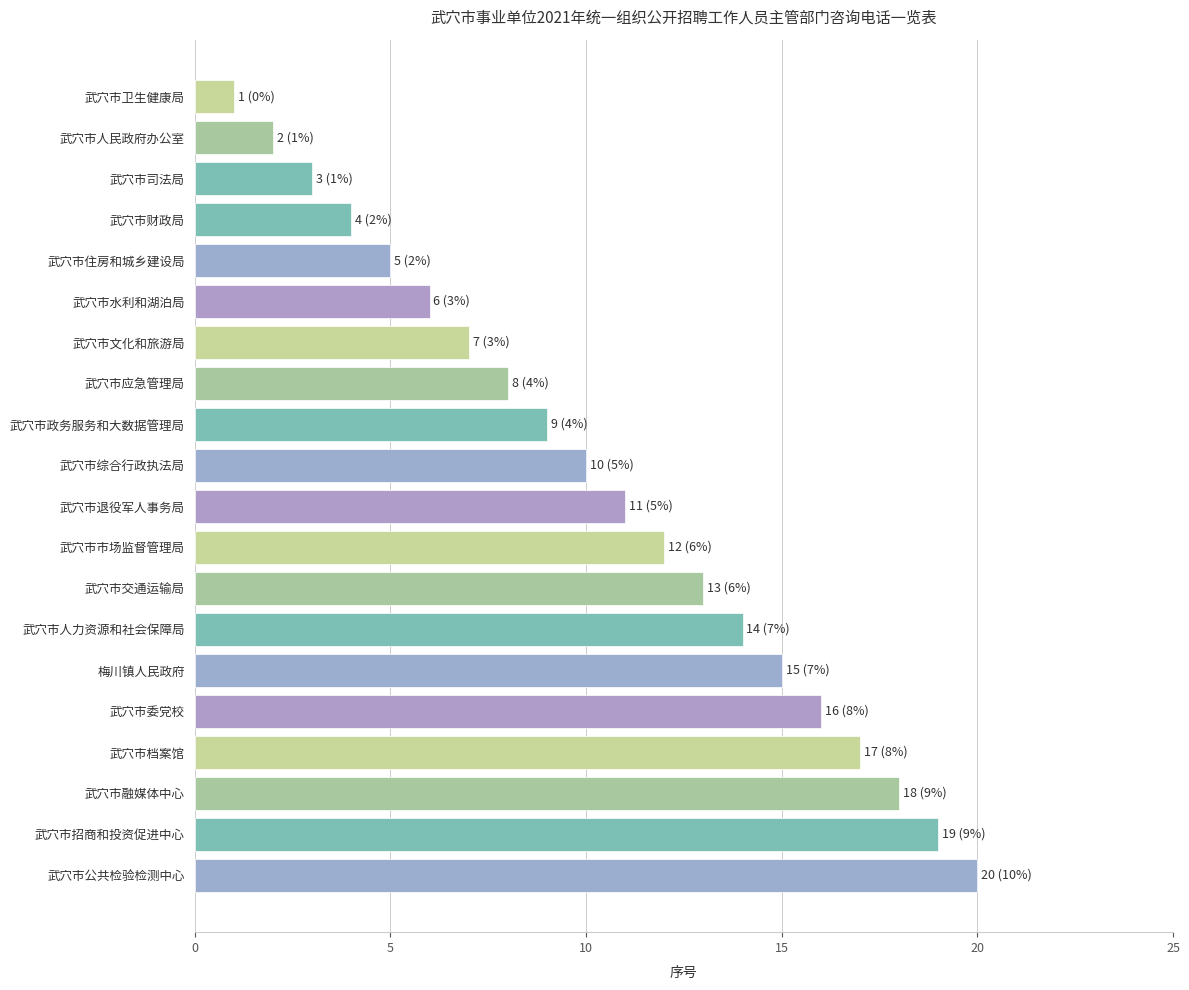

List the labels in order of value, smallest first.

武穴市卫生健康局, 武穴市人民政府办公室, 武穴市司法局, 武穴市财政局, 武穴市住房和城乡建设局, 武穴市水利和湖泊局, 武穴市文化和旅游局, 武穴市应急管理局, 武穴市政务服务和大数据管理局, 武穴市综合行政执法局, 武穴市退役军人事务局, 武穴市市场监督管理局, 武穴市交通运输局, 武穴市人力资源和社会保障局, 梅川镇人民政府, 武穴市委党校, 武穴市档案馆, 武穴市融媒体中心, 武穴市招商和投资促进中心, 武穴市公共检验检测中心